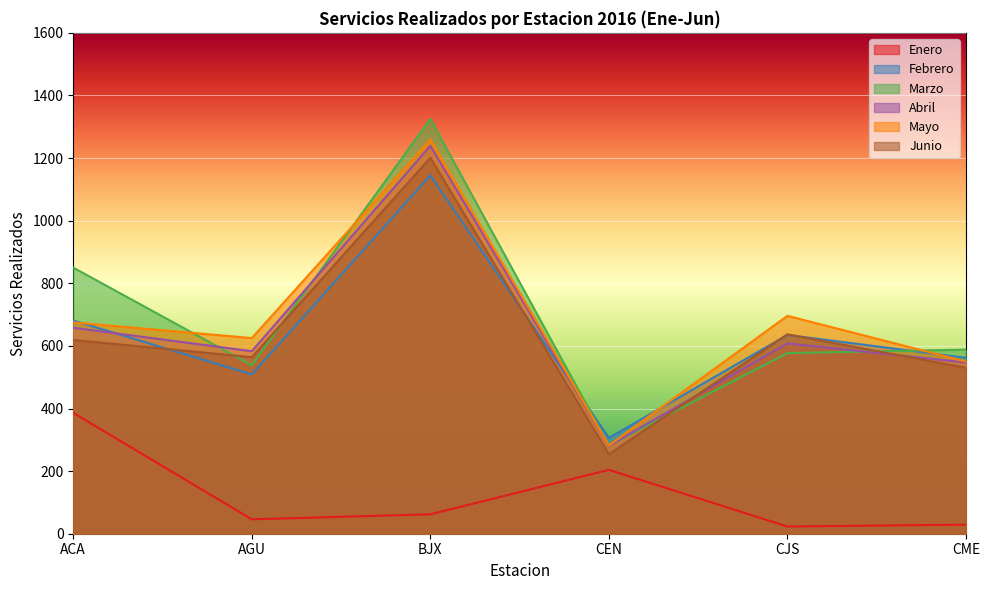

True or false: Enero and Marzo intersect in this chart.

False